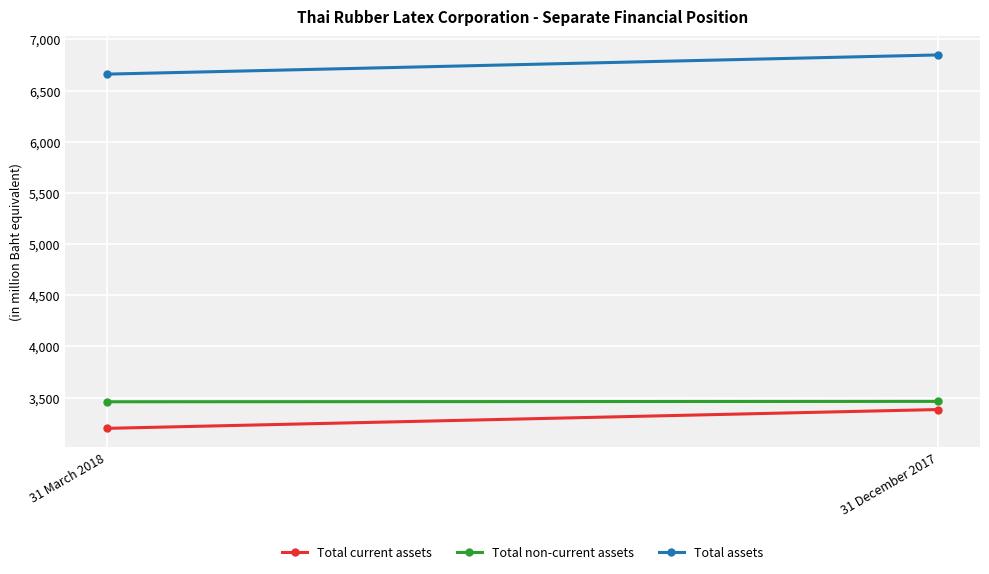

What is the sum of the Total non-current assets values at 31 March 2018 and 31 December 2017?

6923458